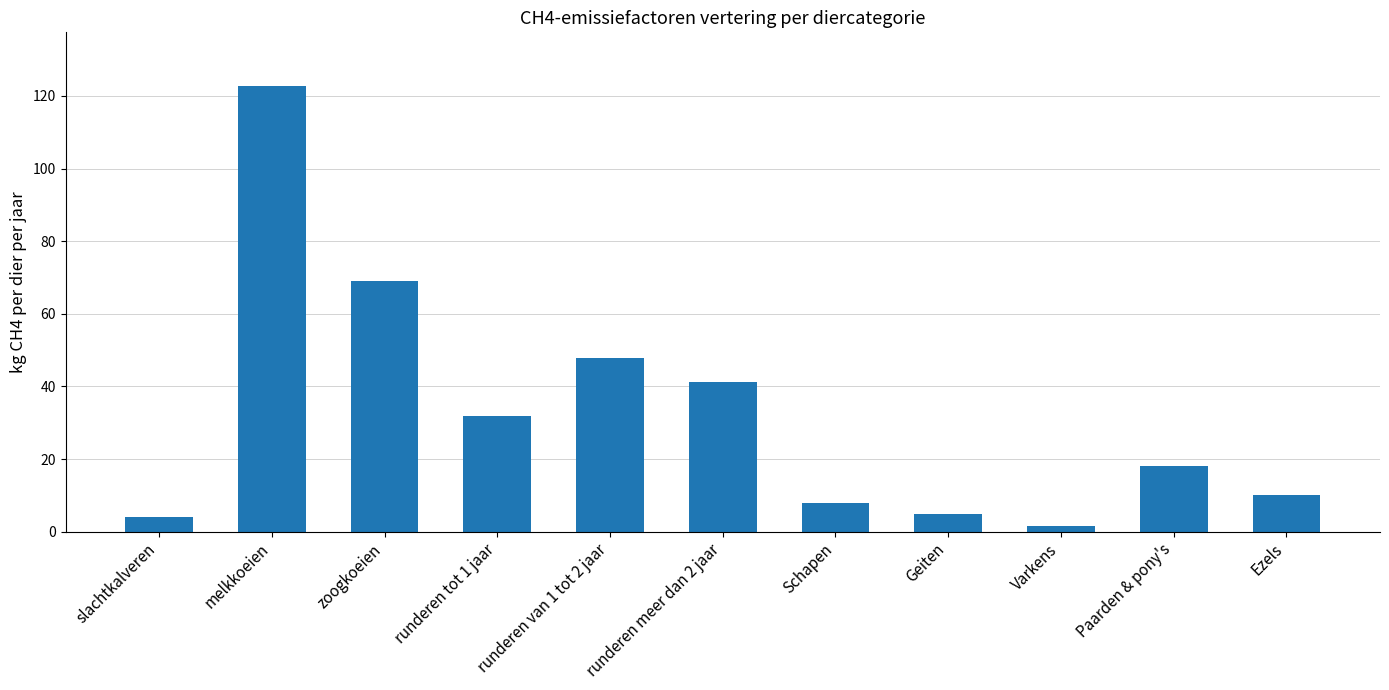

What is the label of the 11th bar from the left?

Ezels